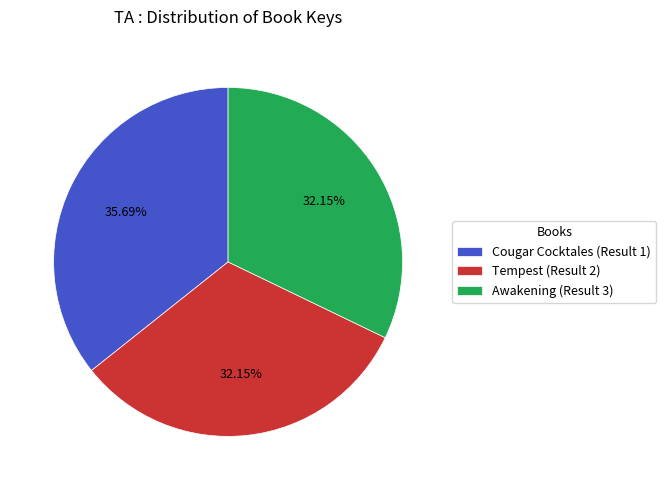

To the nearest percent, what is the average slice percentage?

33%